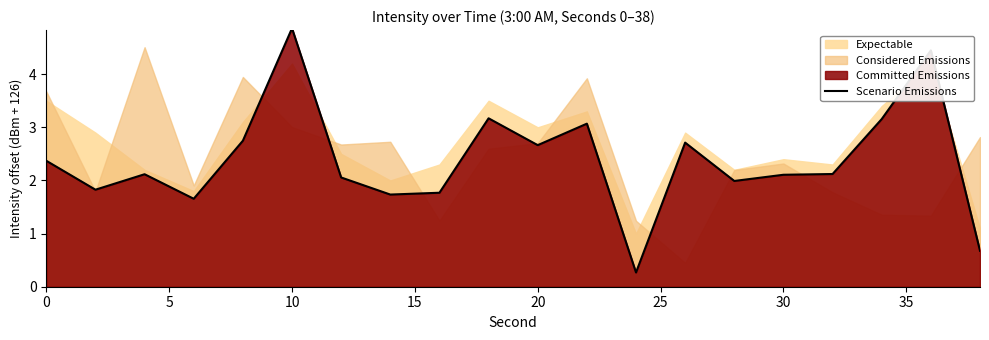

What is the sum of all values?

47.5